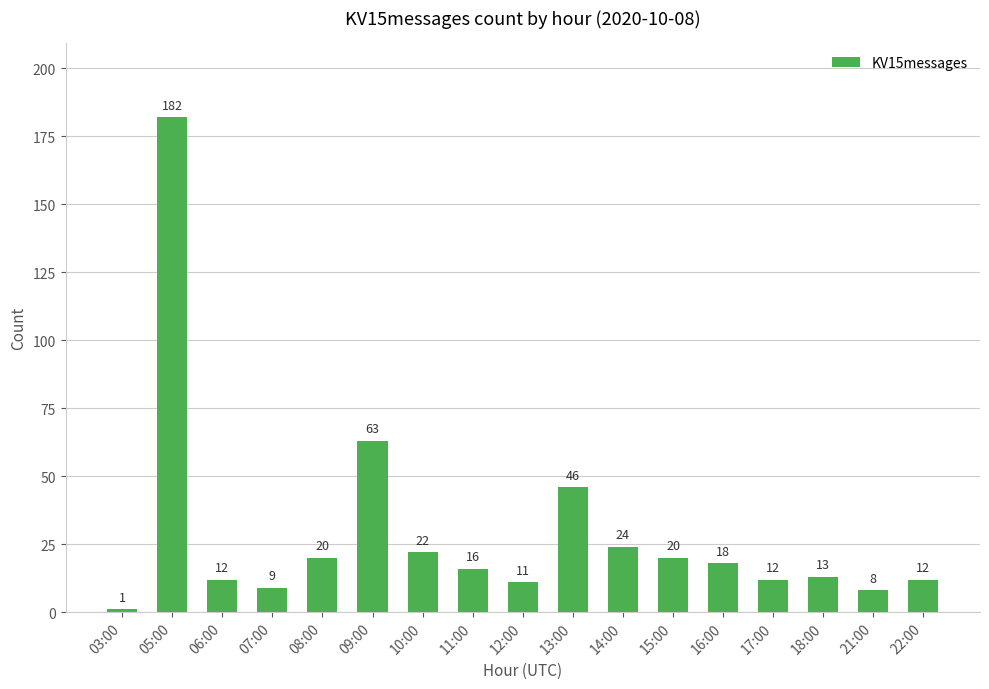

What is the label of the 7th bar from the right?

14:00